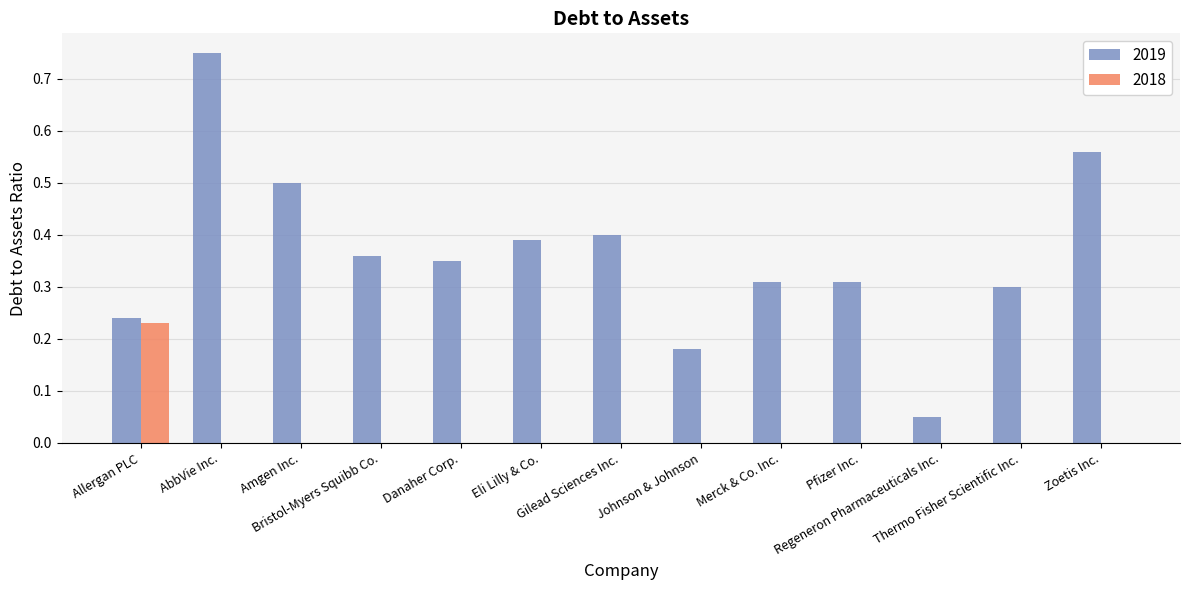

What are all the series names shown in the legend?

2019, 2018